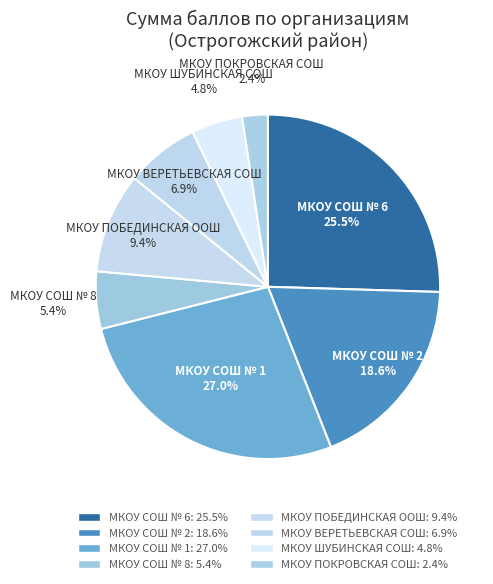

Between МКОУ ВЕРЕТЬЕВСКАЯ СОШ and МКОУ ПОБЕДИНСКАЯ ООШ, which is larger?

МКОУ ПОБЕДИНСКАЯ ООШ